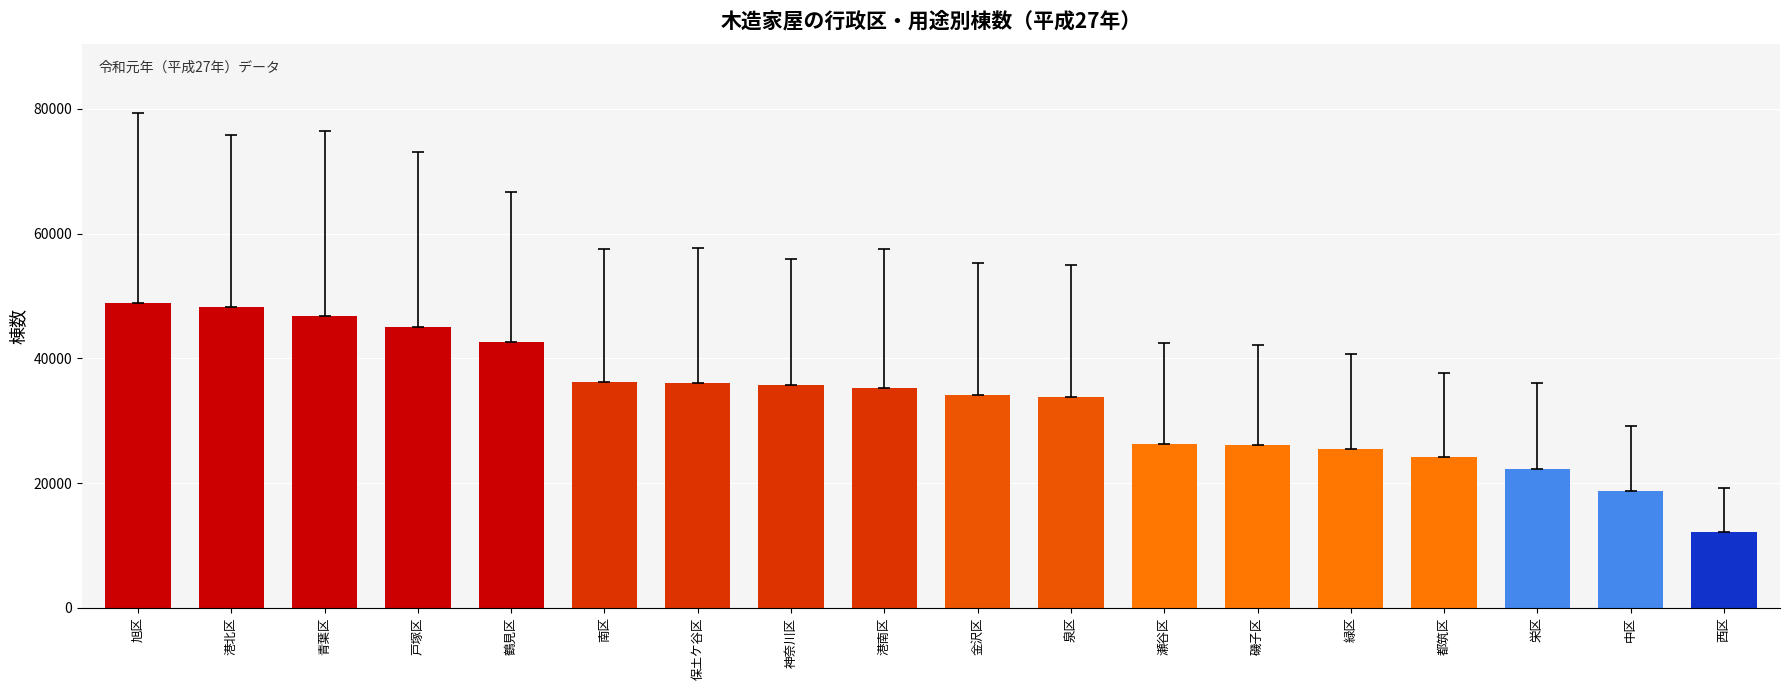

What is the difference between the values at 保土ケ谷区 and 都筑区?

11830